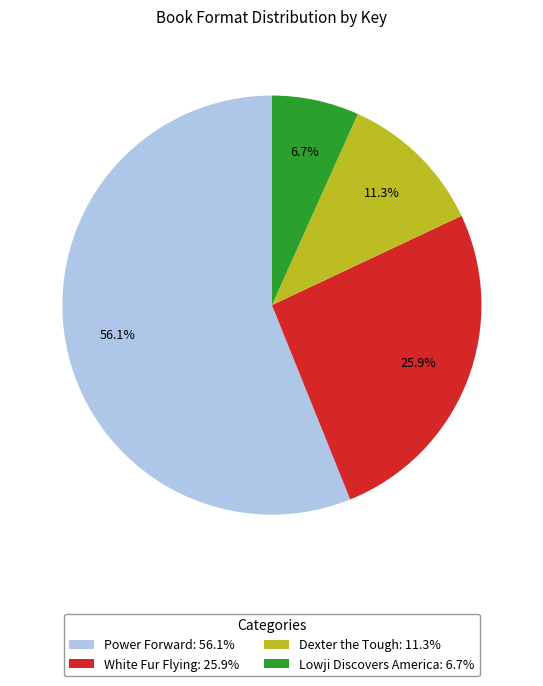

What percentage do White Fur Flying and Lowji Discovers America together represent?

32.6%